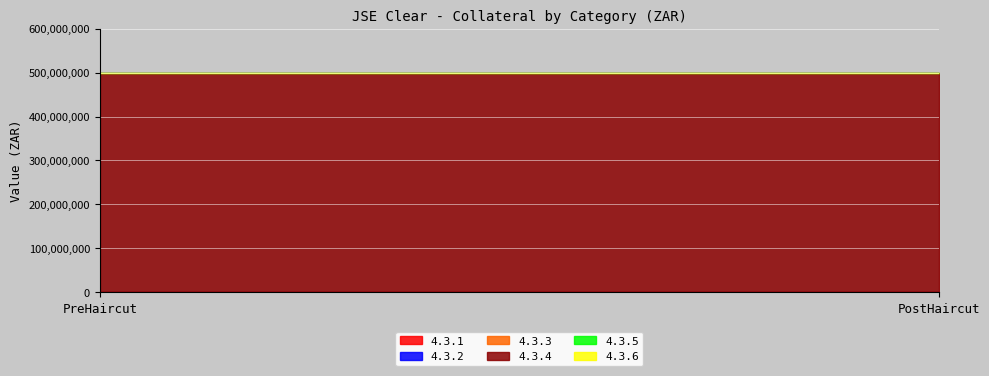

What is the greatest value displayed?

500000000